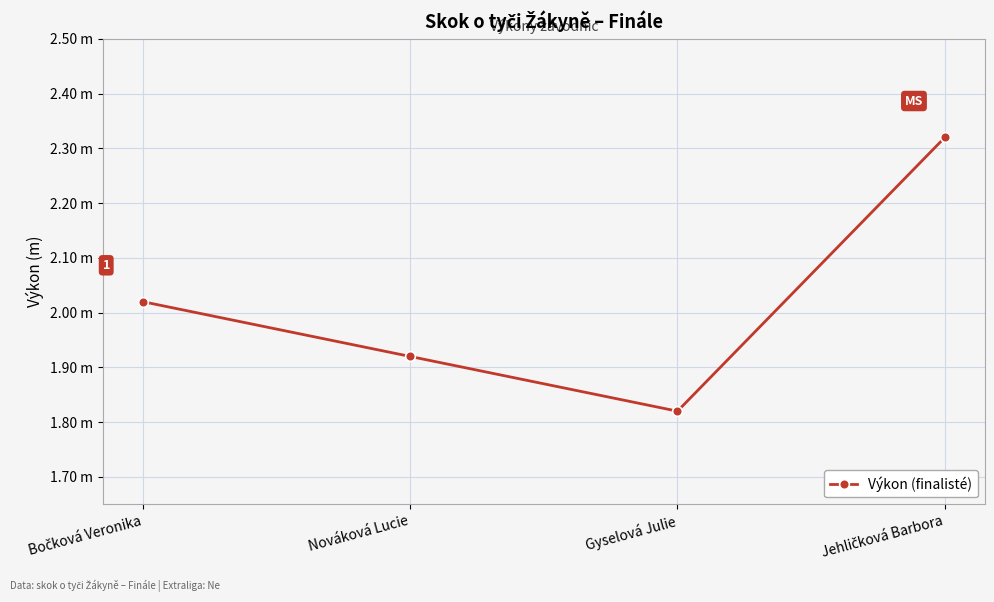

Does the chart have visible grid lines?

Yes